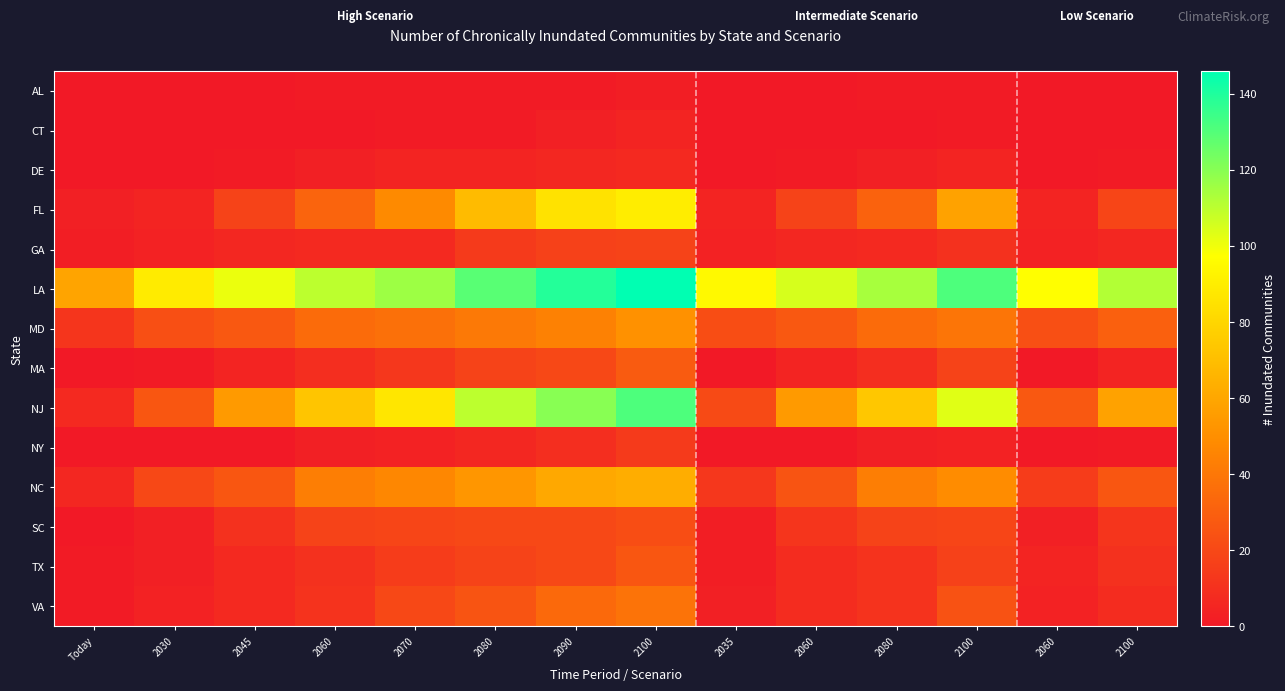

Which has a higher value, 2100 or 2060?

2100